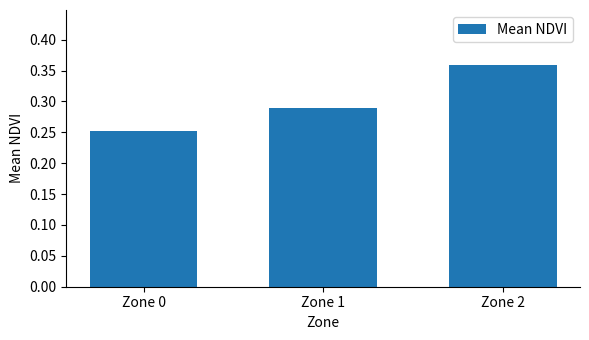

What is the sum of all values?

0.9